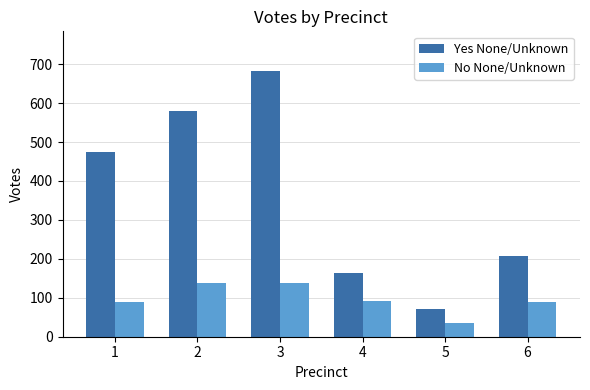

At how many categories does at least one series exceed 311?

3